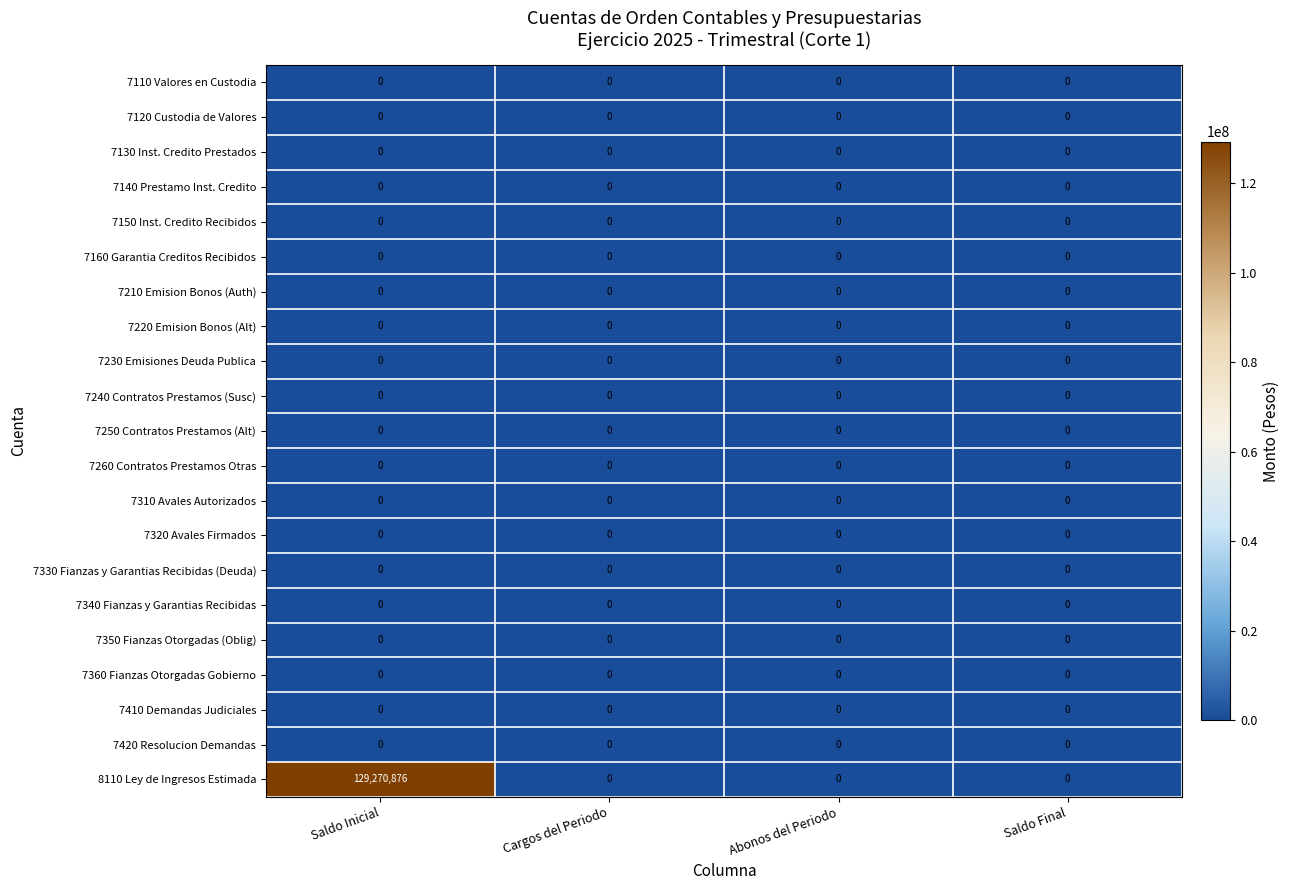

Count the number of data series in this chart.

21